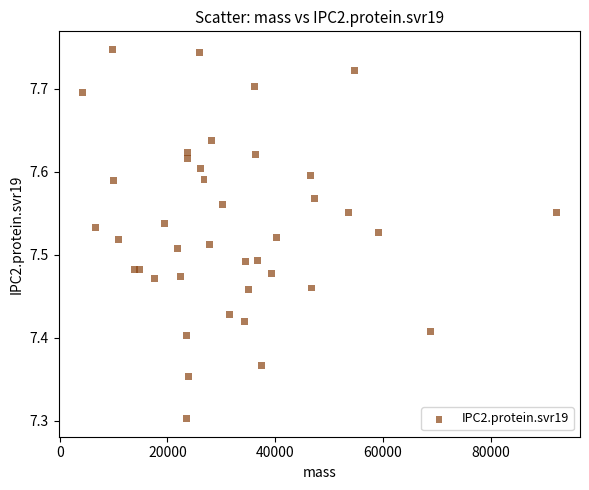

What Y value in the scatter plot is closest to 7?

7.3